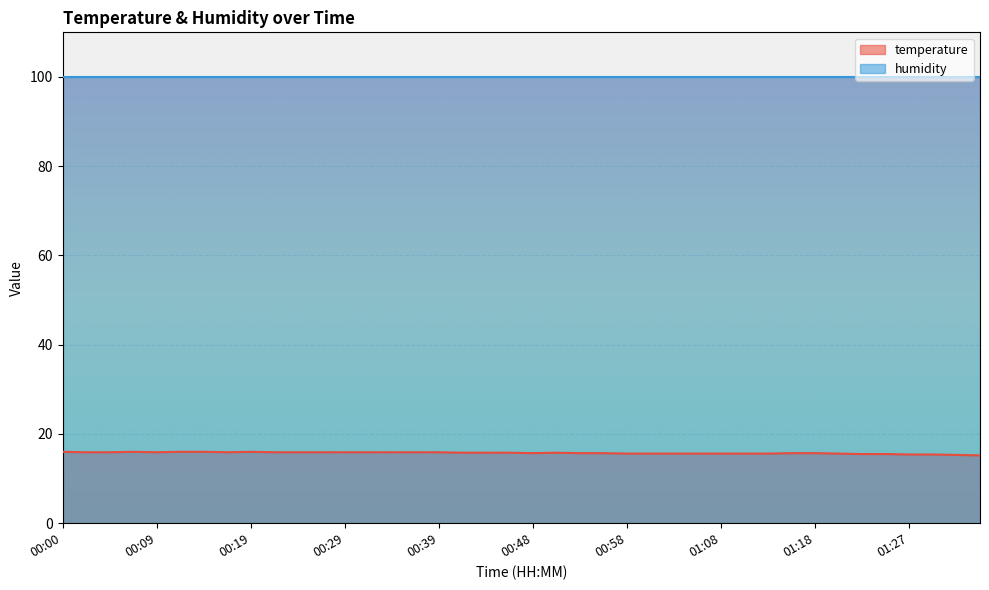

The chart shows a value of 15.2 at 01:35. True or false?

True